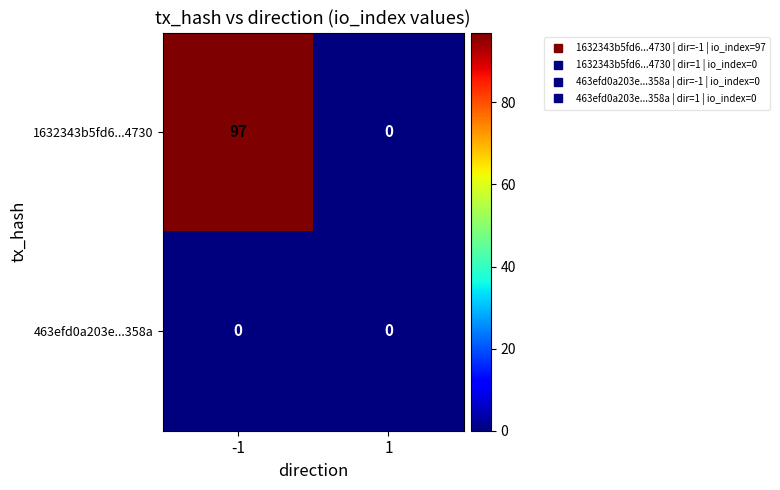

How many categories are shown in the chart?

2